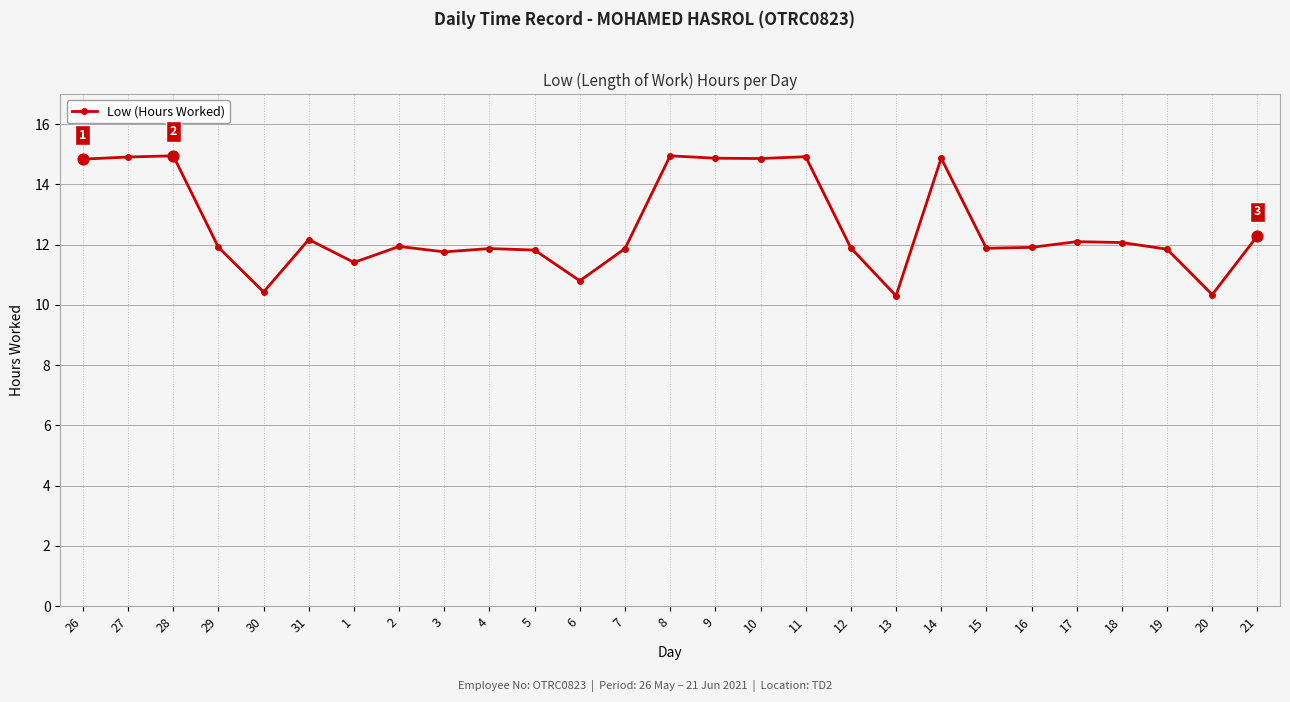

Approximately how many times larger is the value at 31 compared to 9?

0.8